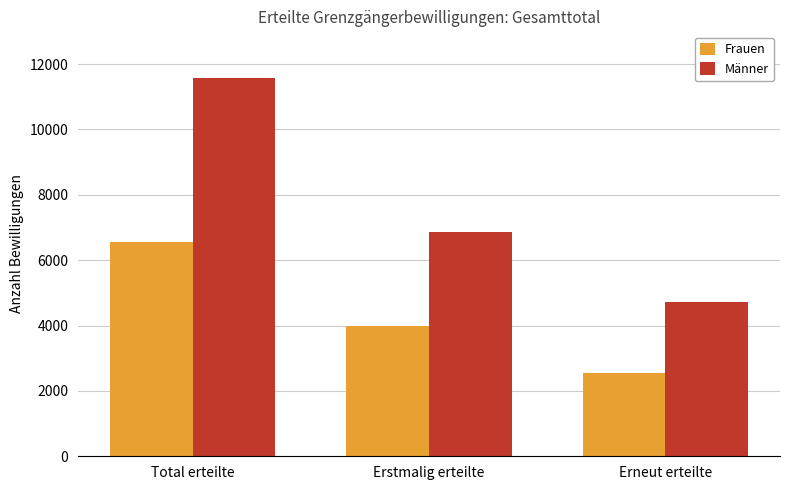

Rank the categories by Männer value from lowest to highest.

Erneut erteilte, Erstmalig erteilte, Total erteilte